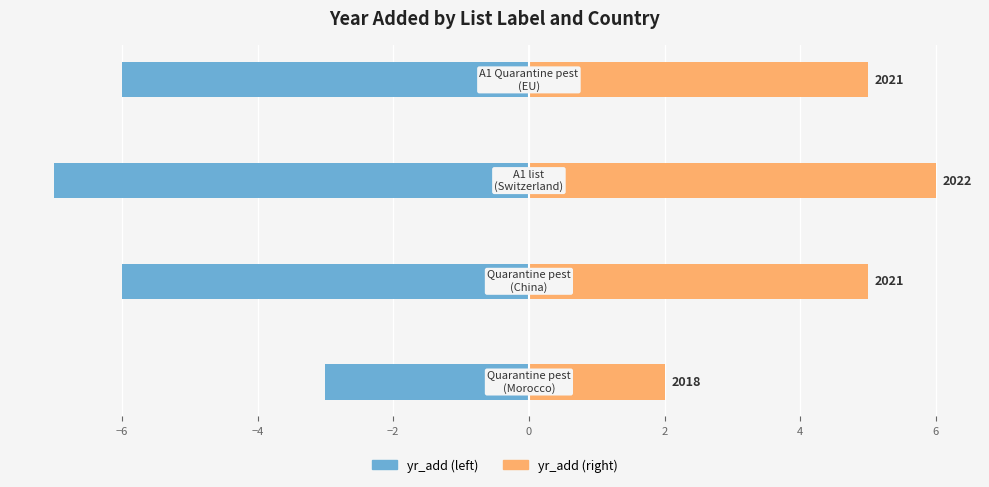

Reading left to right, transcribe all the data shown in this chart.

yr_add (left): −8=-3	−6=-6	−4=-7	−2=-6
yr_add (right): −8=2	−6=5	−4=6	−2=5